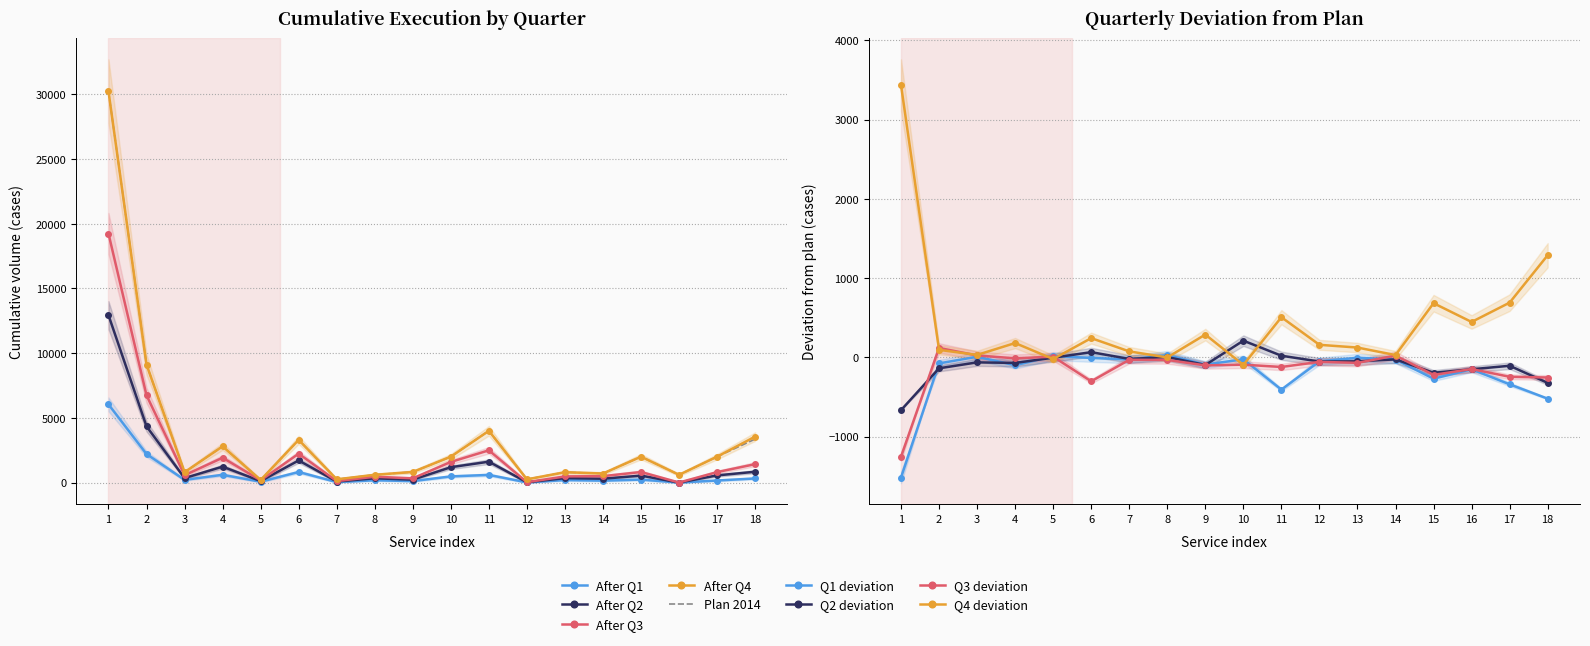

The Fact Q1 series shows 247 at 10. True or false?

False